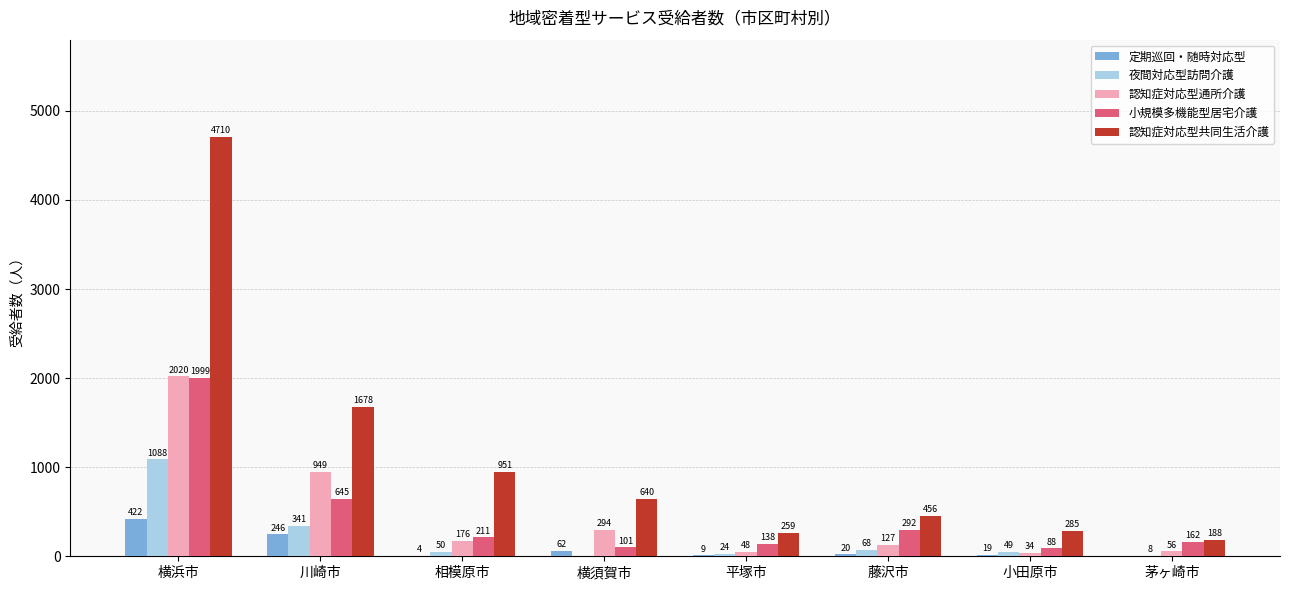

Which series changed the most between 横浜市 and 藤沢市?

認知症対応型共同生活介護